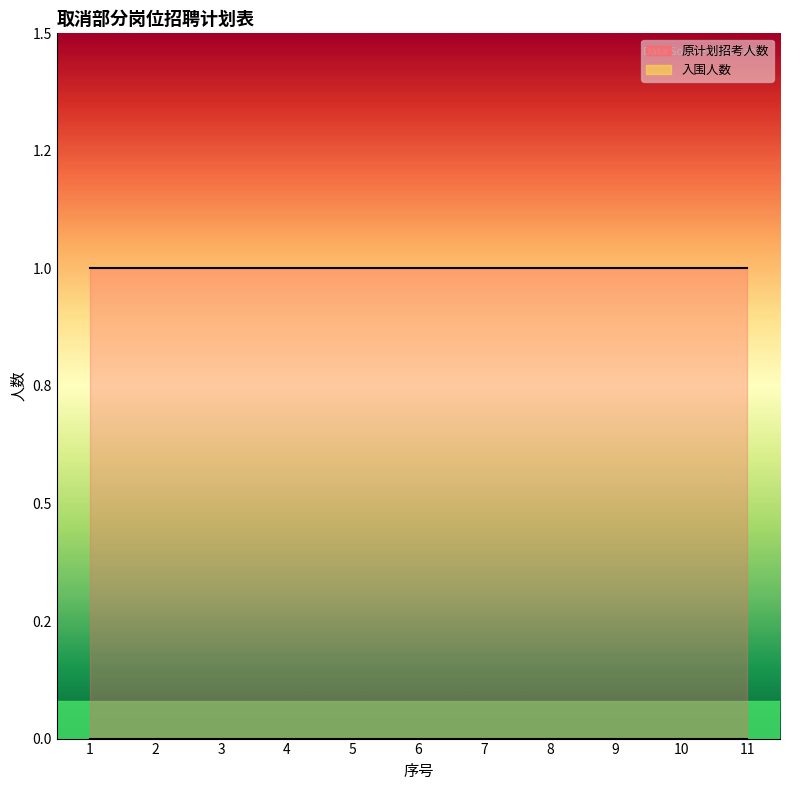

Reading left to right, what are all the values shown in this chart?

原计划招考人数: 1=1	2=1	3=1	4=1	5=1	6=1	7=1	8=1	9=1	10=1	11=1
入围人数: 1=0	2=0	3=0	4=0	5=0	6=0	7=0	8=0	9=0	10=0	11=0